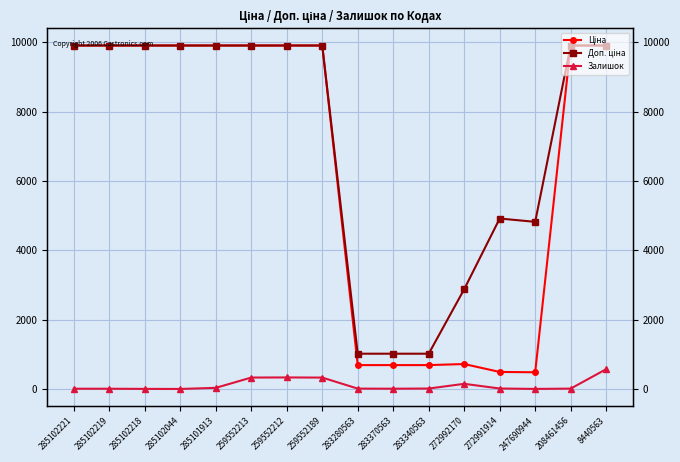

Which series has the largest total across all categories?

Доп. ціна